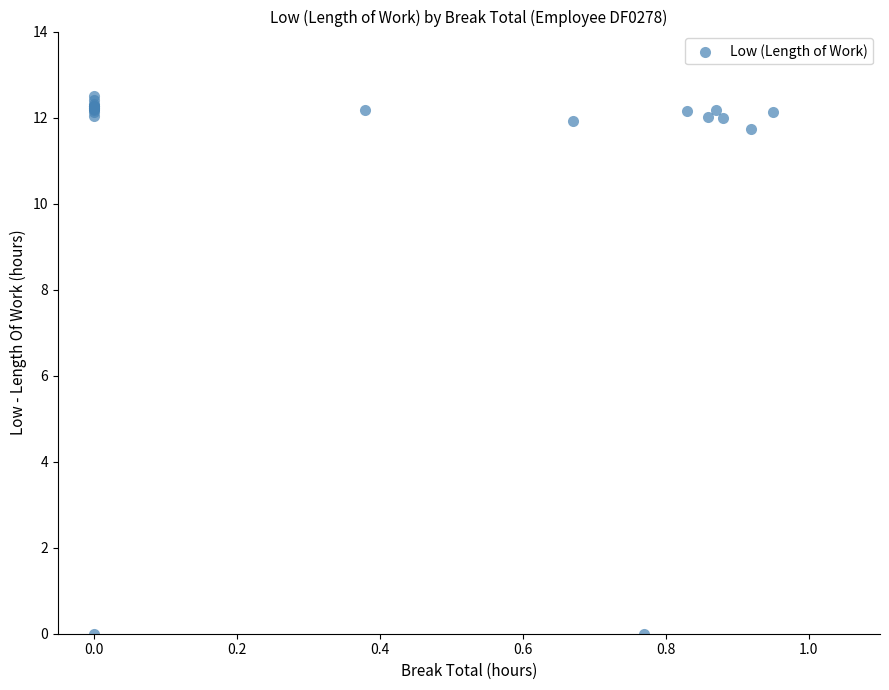

What Y value in the scatter plot is closest to 6?

11.7